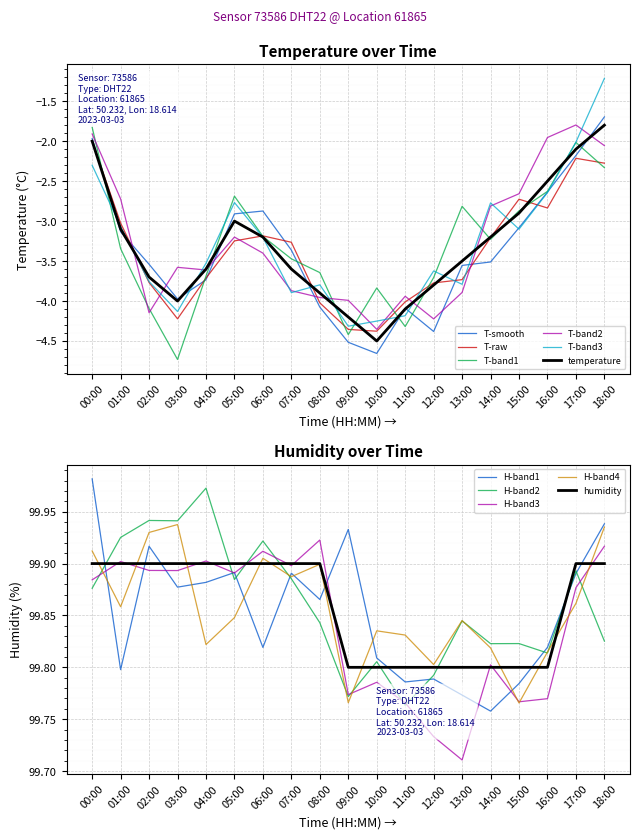

What is the sum of the temperature values at 12:00 and 10:00?

-8.3